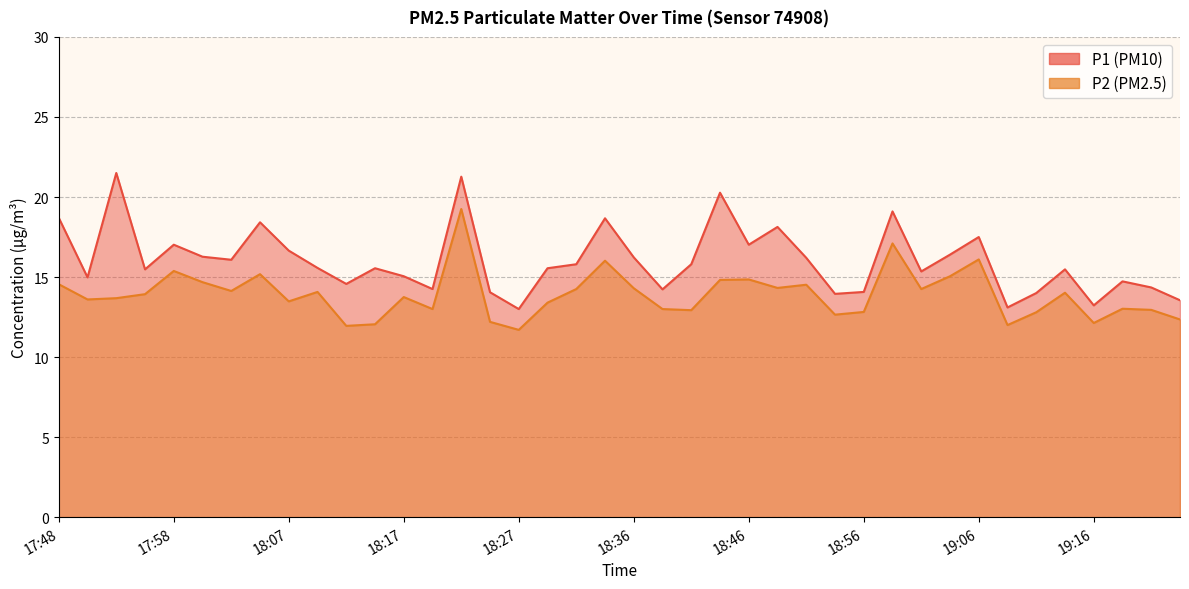

Which series changed the most between 18:24 and 19:14?

P2